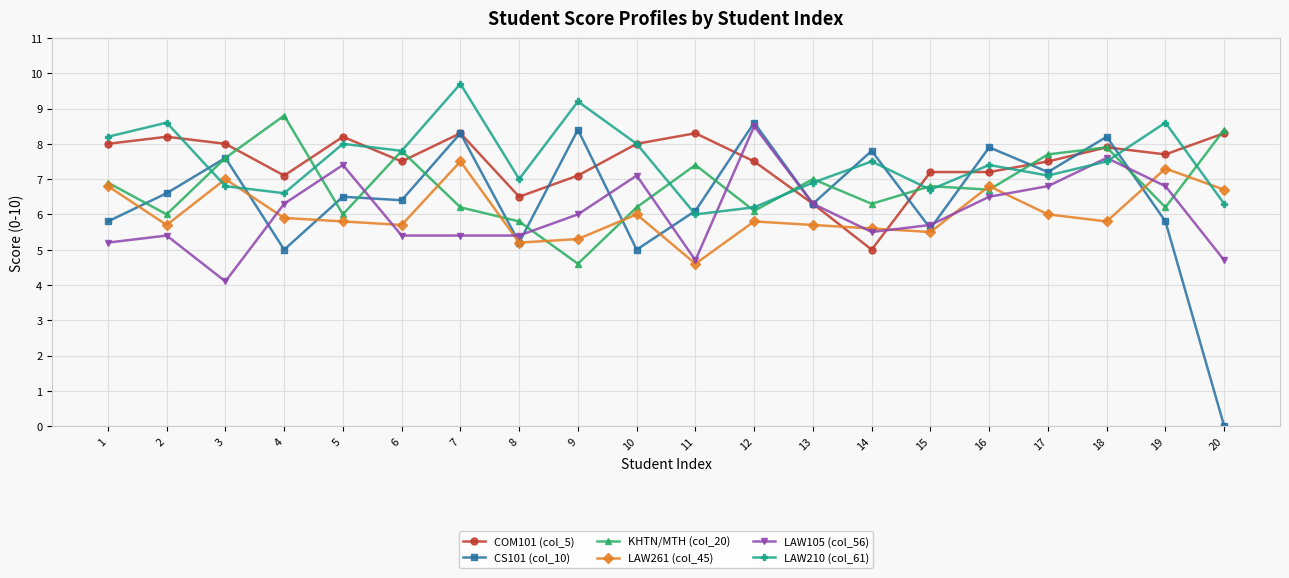

How many categories are shown in the chart?

20